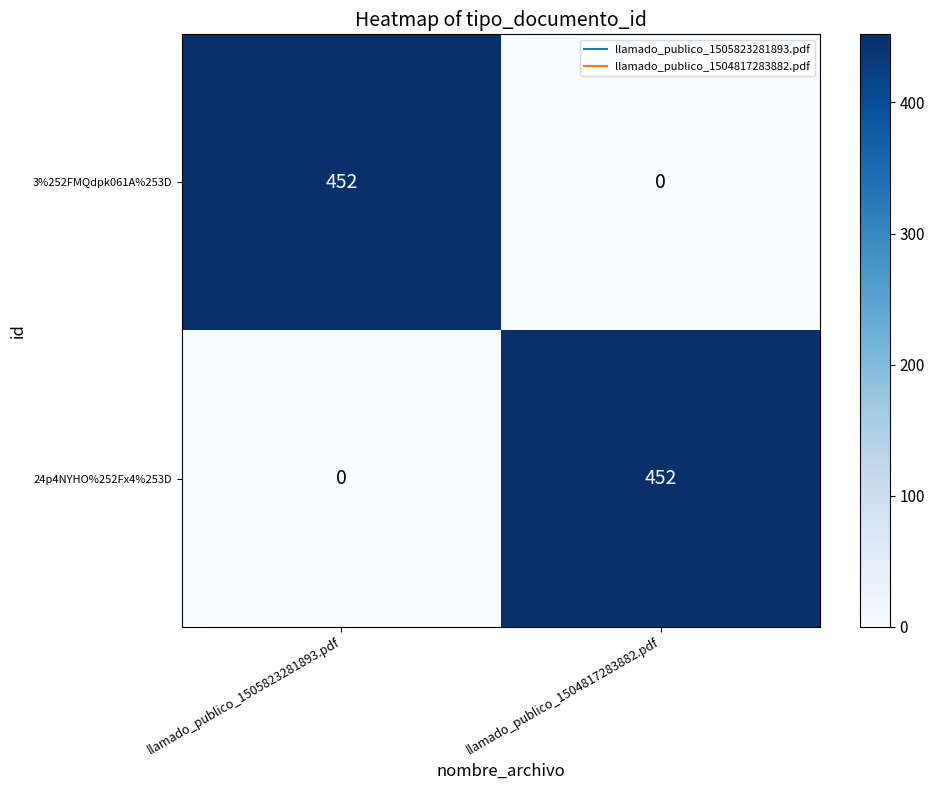

What is the total value across all series at llamado_publico_1505823281893.pdf?

452